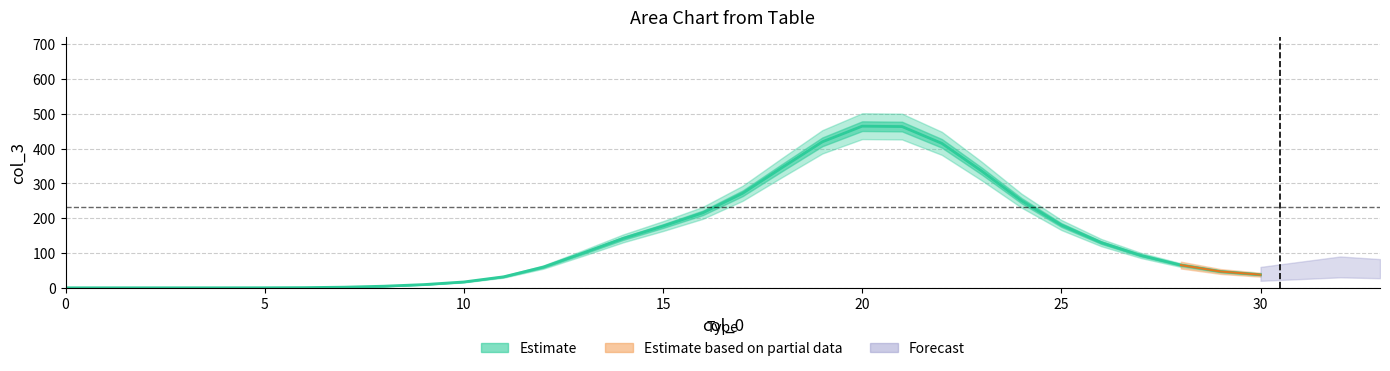

What is the label of the 28th point from the left?

27.0